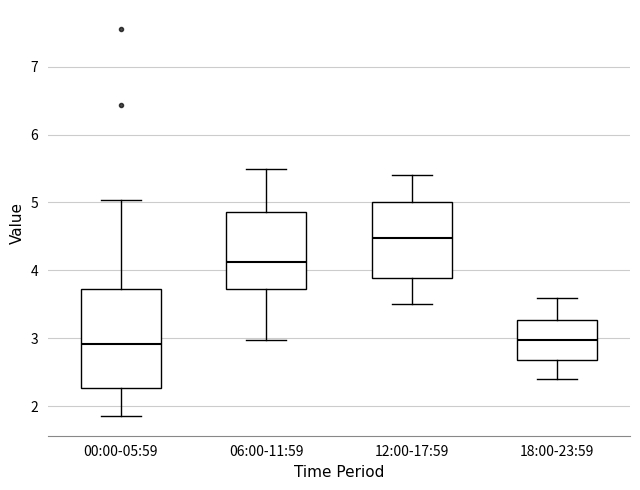

Reading left to right, transcribe this box plot: for each box, give where its median line is, the range the box spans, and where its two whiskers end, as read against the y-axis. The values are not printed on the chart, so give them approximately, as read against the axis.

00:00-05:59: median 2.9, box 2.3 to 3.7, whiskers 1.9 to 5.0
06:00-11:59: median 4.1, box 3.7 to 4.9, whiskers 3.0 to 5.5
12:00-17:59: median 4.5, box 3.9 to 5.0, whiskers 3.5 to 5.4
18:00-23:59: median 3.0, box 2.7 to 3.3, whiskers 2.4 to 3.6